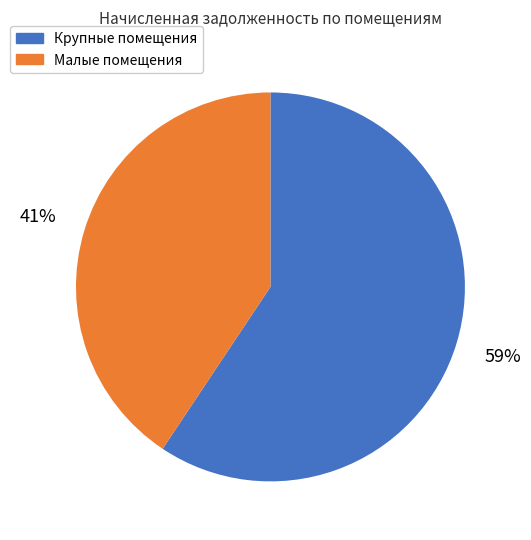

To the nearest percent, what is the average slice percentage?

50%